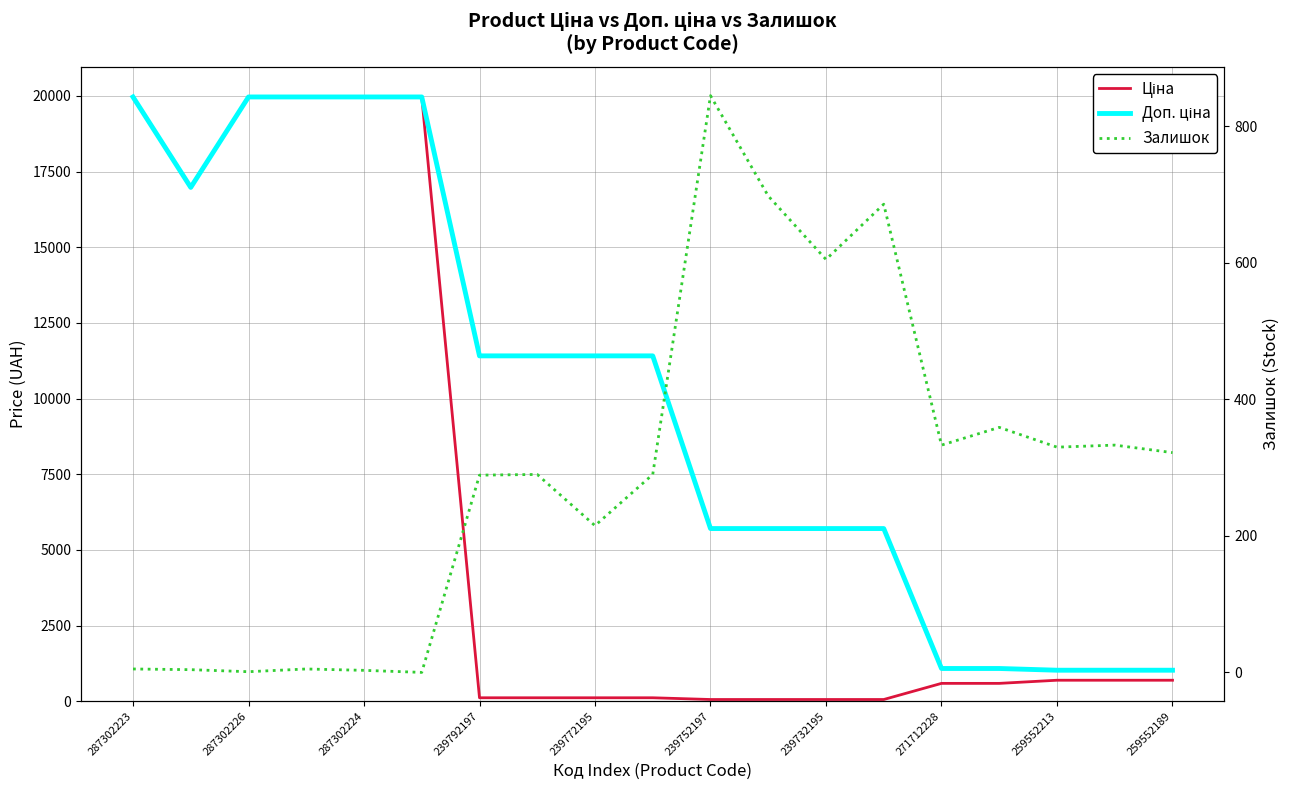

How many values in the Ціна series exceed 589?

11